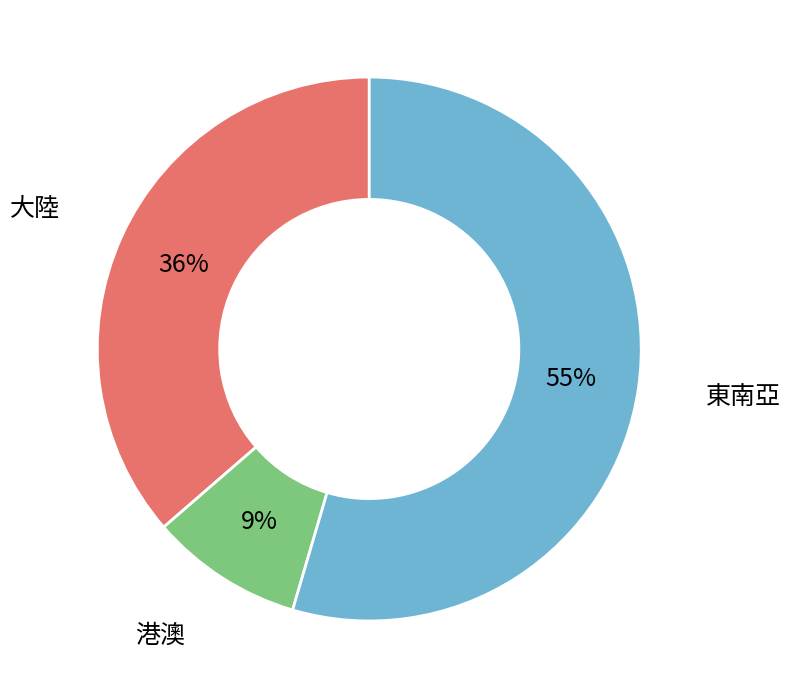

To the nearest percent, what is the average slice percentage?

33%